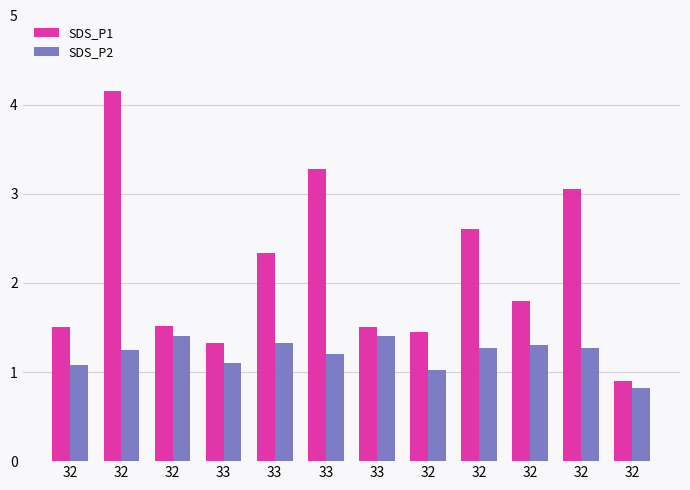

At which label does SDS_P1 first exceed 1?

32